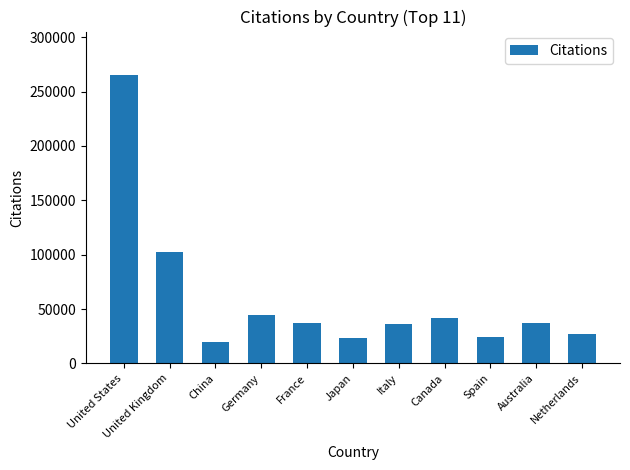

What is the difference between the second highest and minimum values?

82561